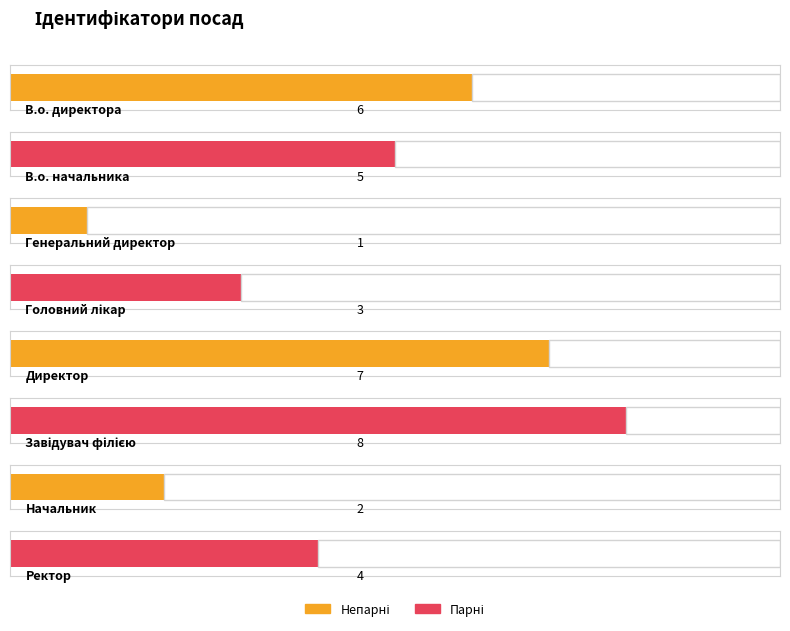

How many data points are less than 5?

4